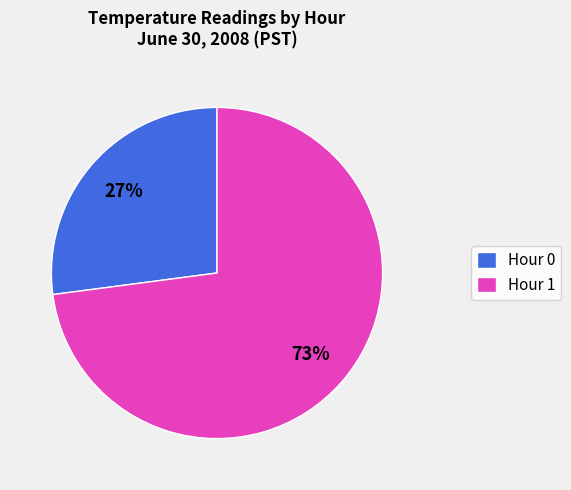

The Hour 0 slice represents 19% of the pie. True or false?

False